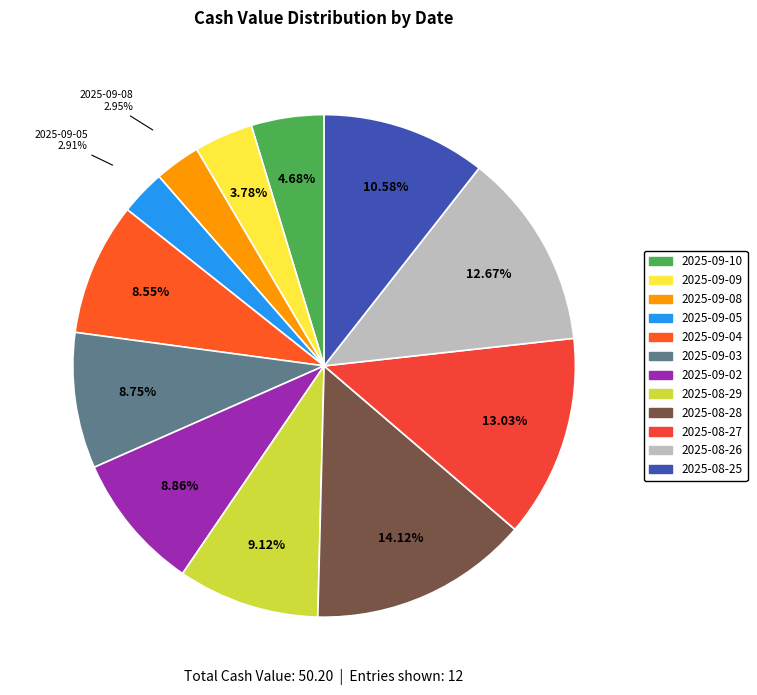

What percentage is NOT represented by 2025-08-25?

89.4%